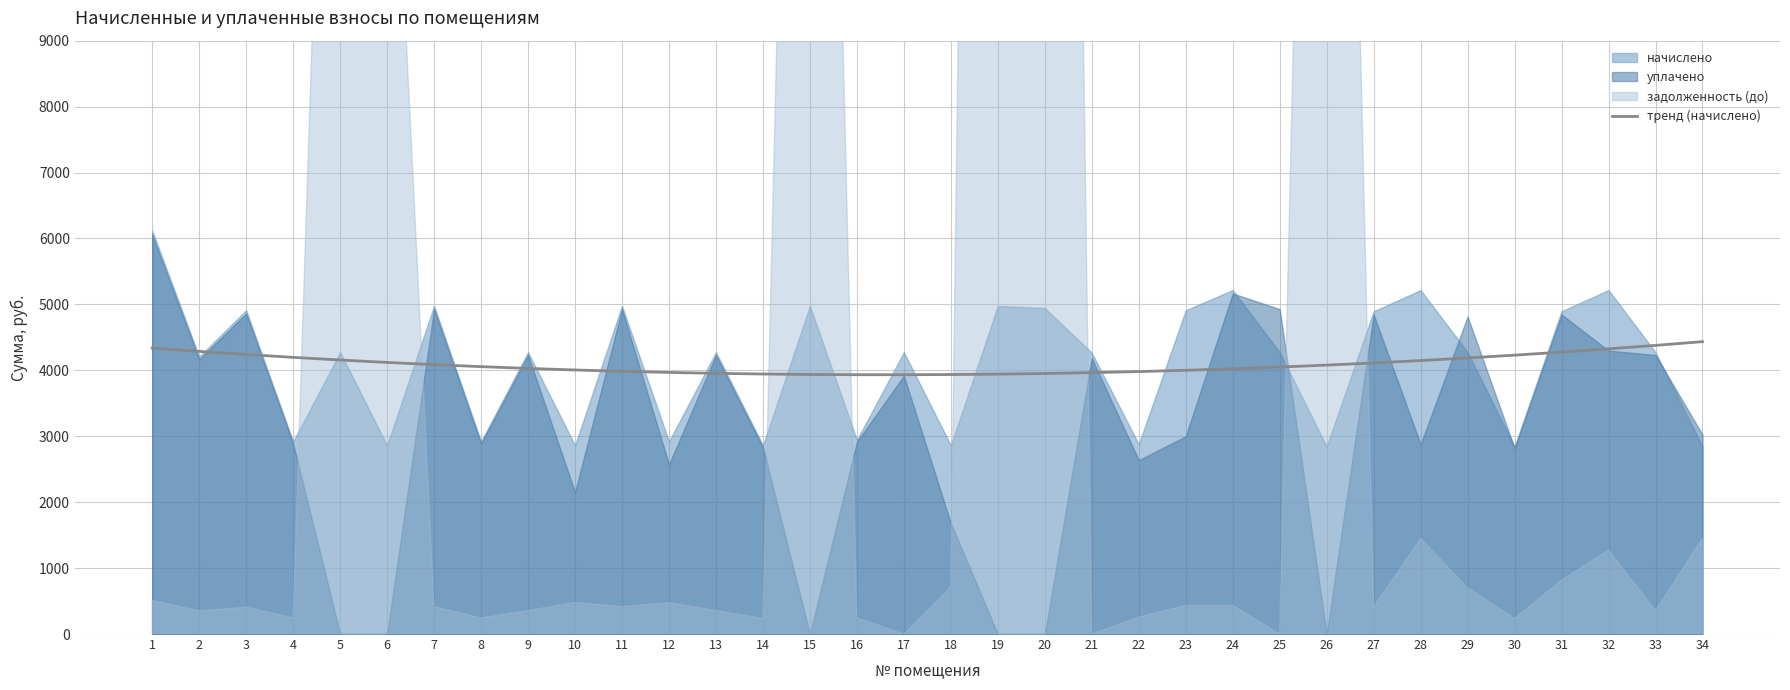

What is the highest value of the тренд (начислено) series?

4434.4